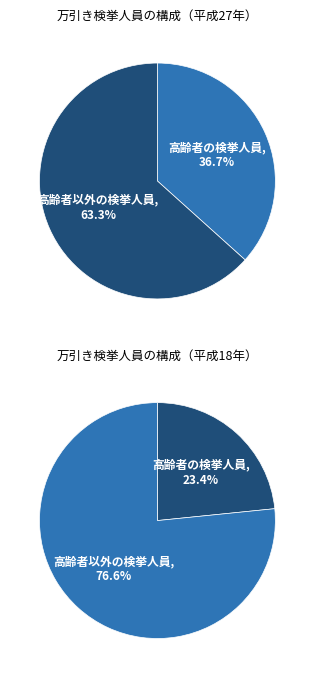

Does 21 represent more than half of the total?

No